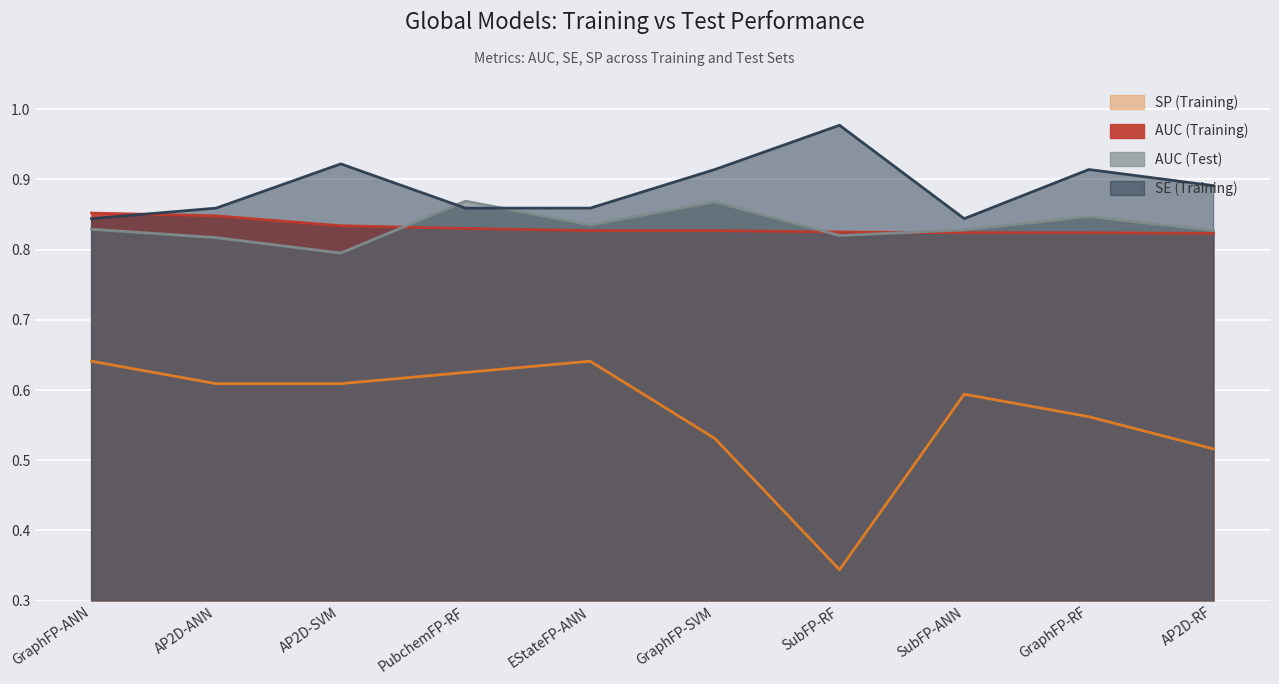

Where is the first local minimum for AUC (Test)?

AP2D-SVM